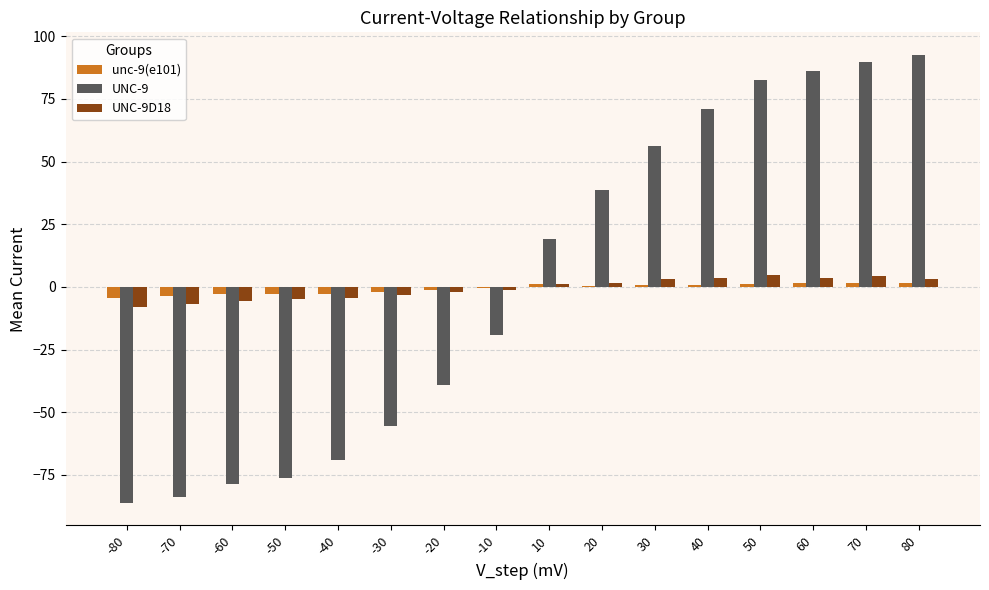

What is the sum of all UNC-9D18 values?

-9.6